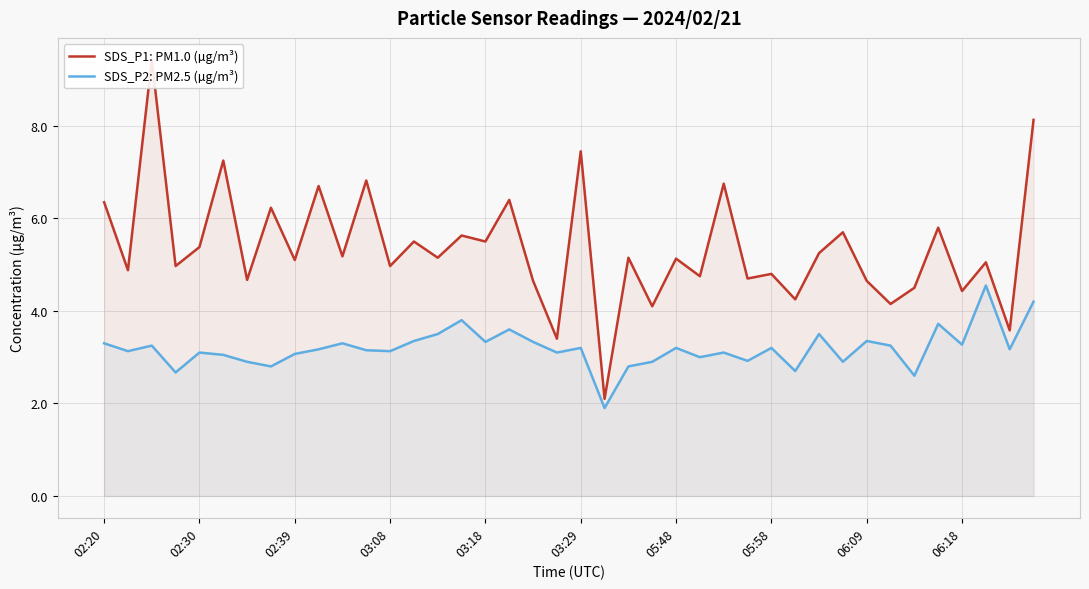

What position from the right is 13?

27